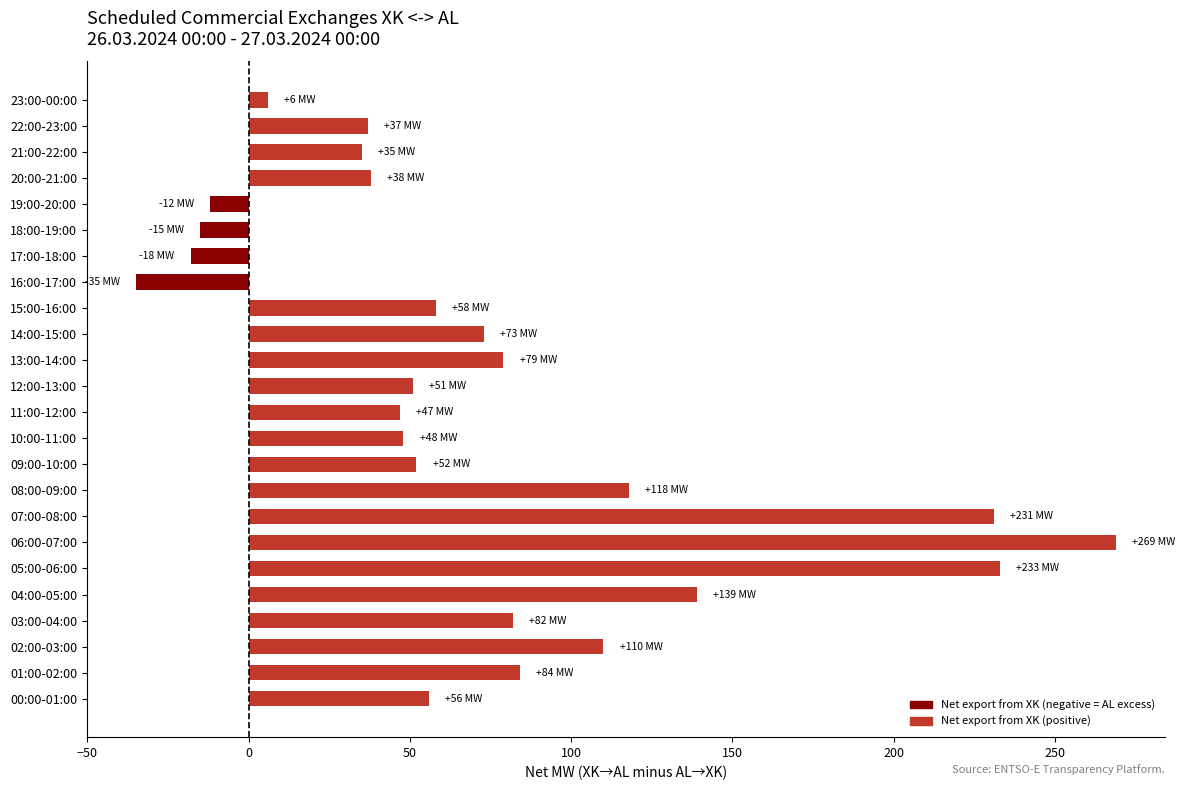

How many bars are there in total?

24